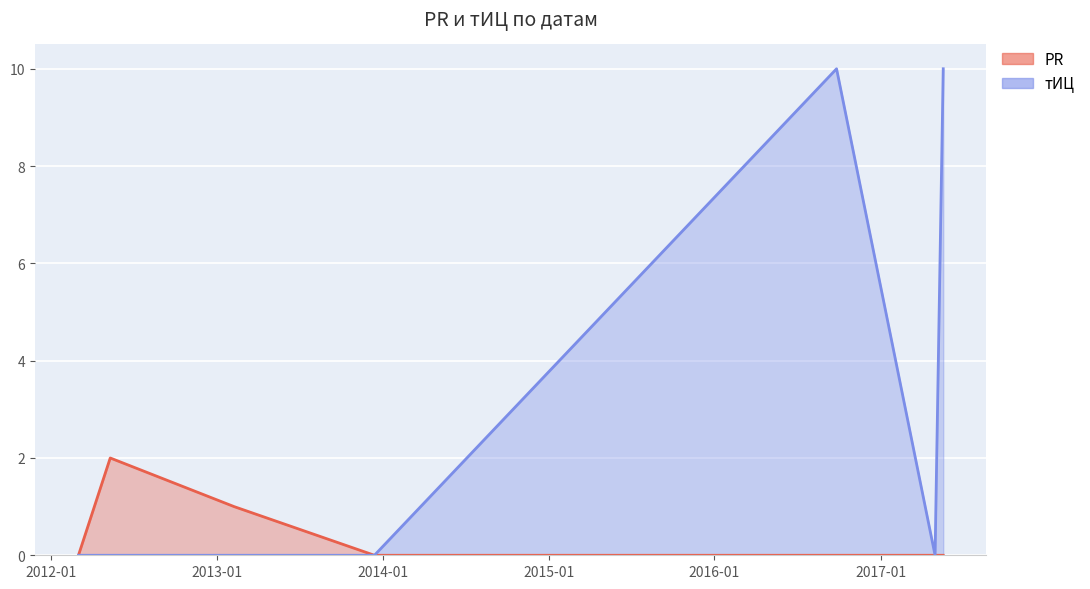

Reading left to right, list all the values displayed in this chart.

PR: 0	2	1	0	0	0	0
тИЦ: 0	0	0	0	10	0	10